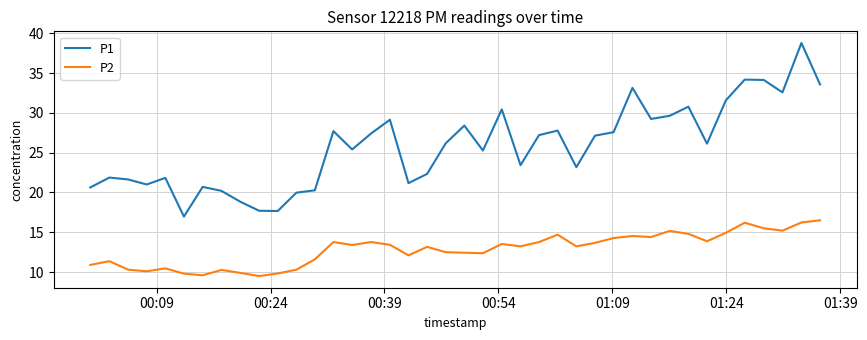

How many values in the P1 series are below 26?

19